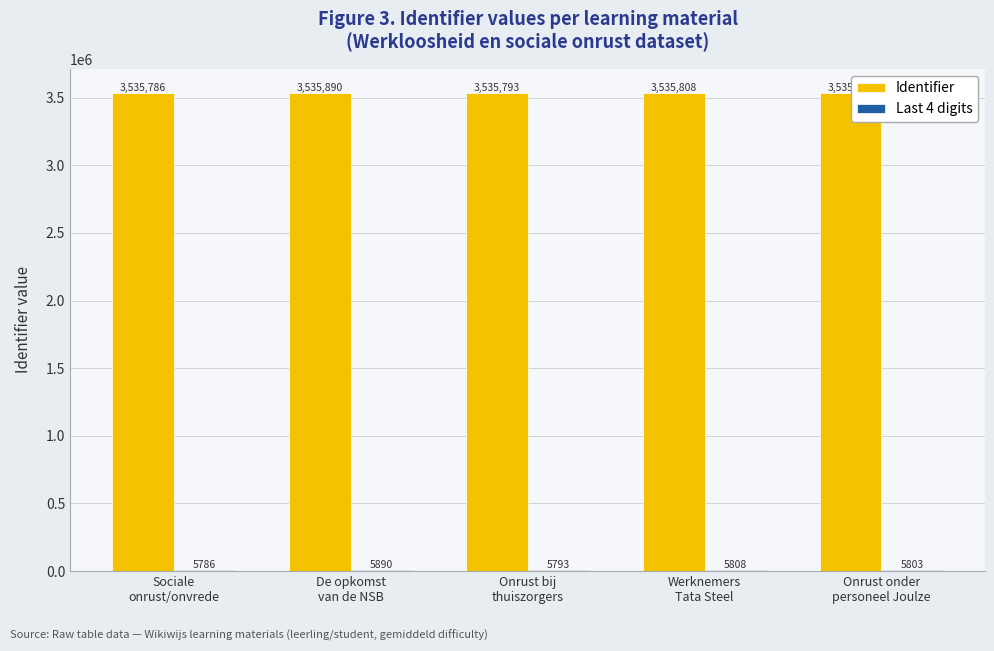

What is the greatest value displayed?

3535890